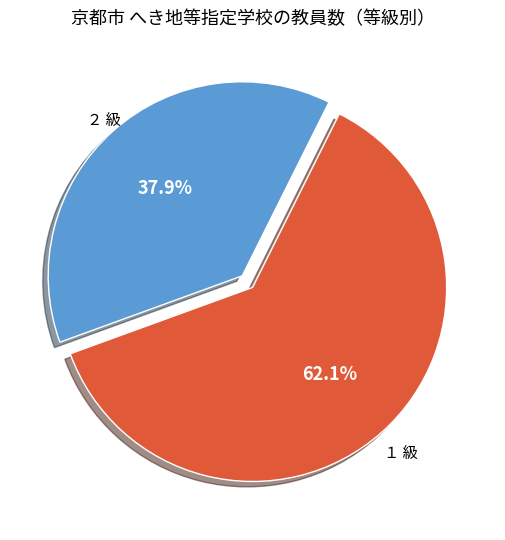

How many slices are in this pie chart?

2